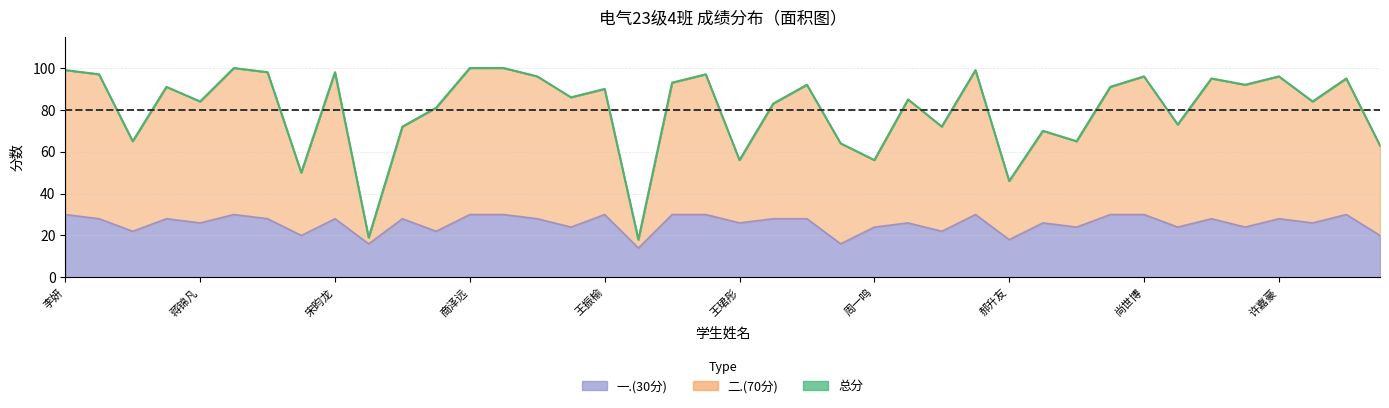

How many data points in 总分 are less than 90?

20